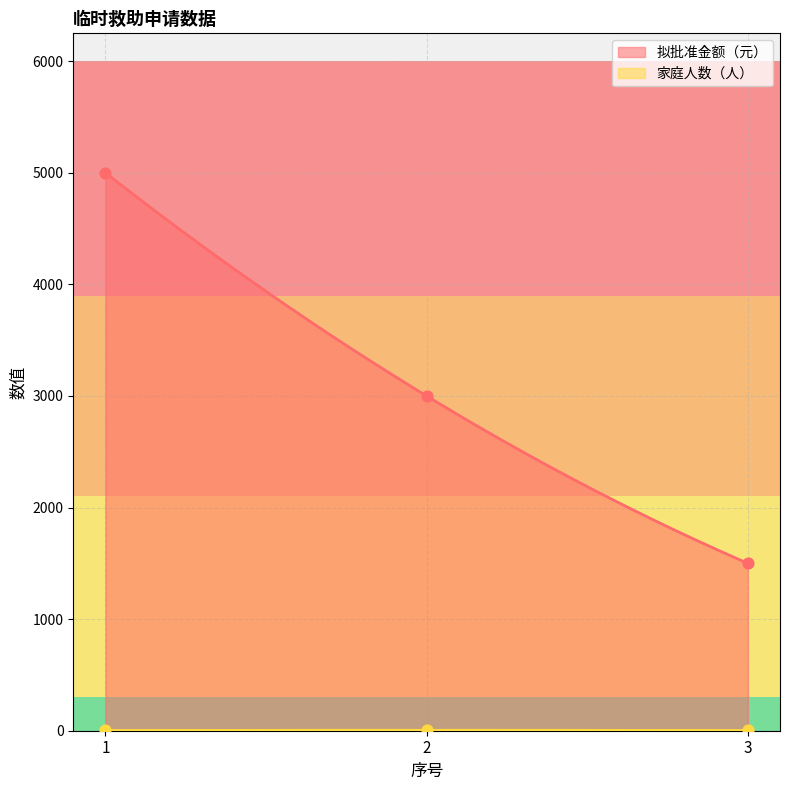

Which series has the largest total across all categories?

拟批准金额（元）